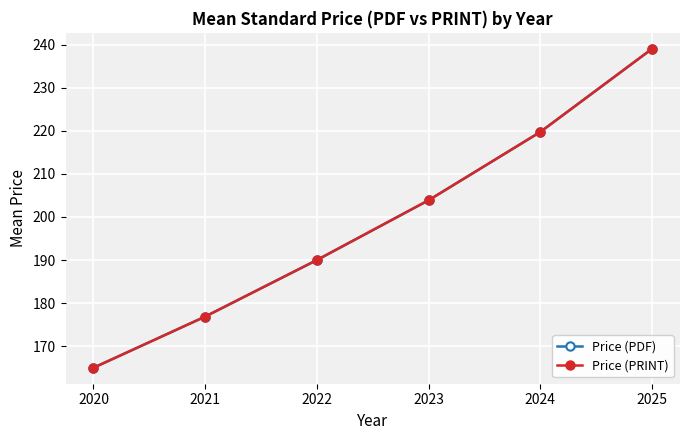

What value does the Price (PRINT) series have at 2025?

239.0